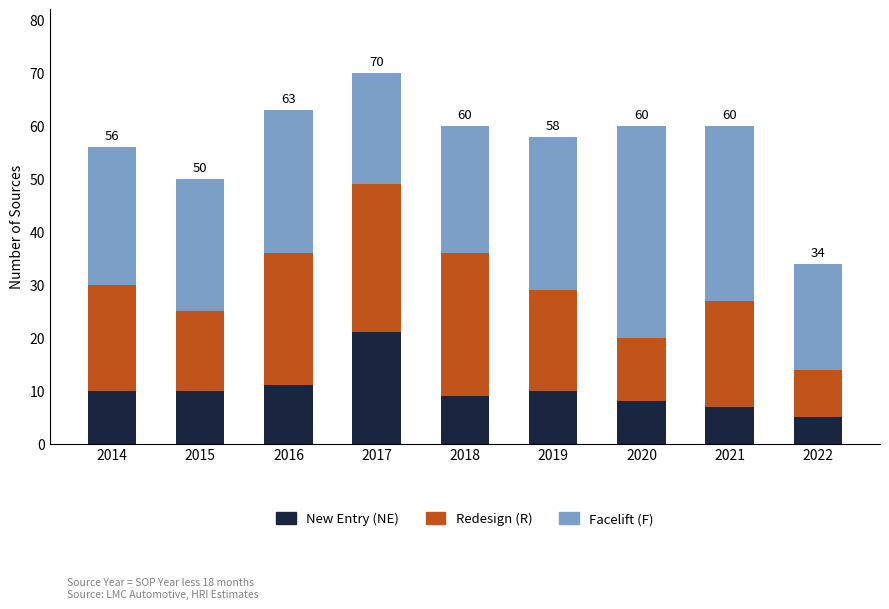

Are the bars horizontal?

No